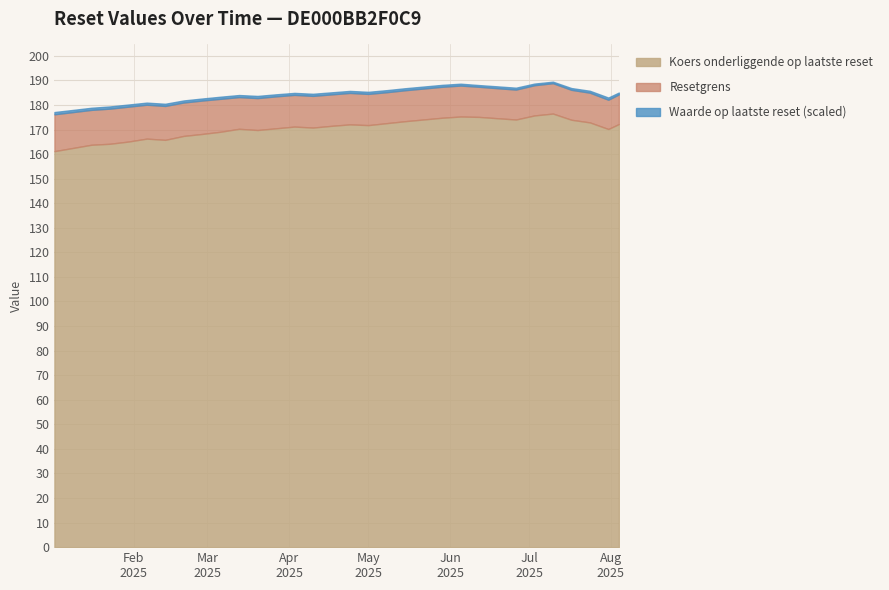

What is the highest value of the Koers onderliggende op laatste reset series?

176.5